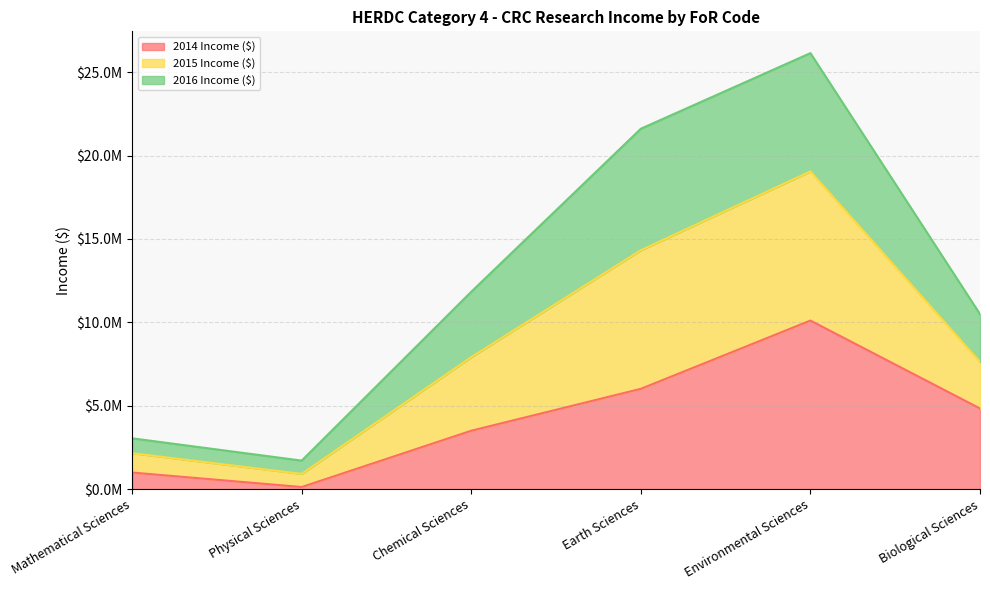

What is the label of the 3rd point from the left?

Chemical Sciences